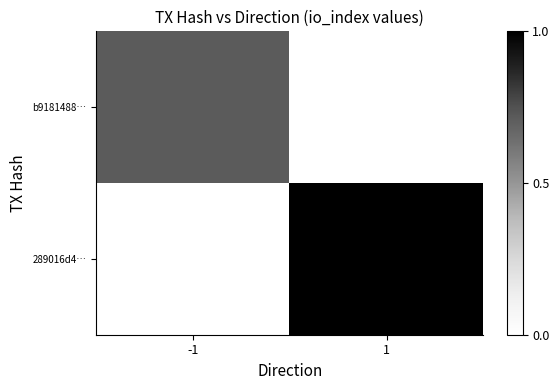

How many distinct data groups are displayed?

2